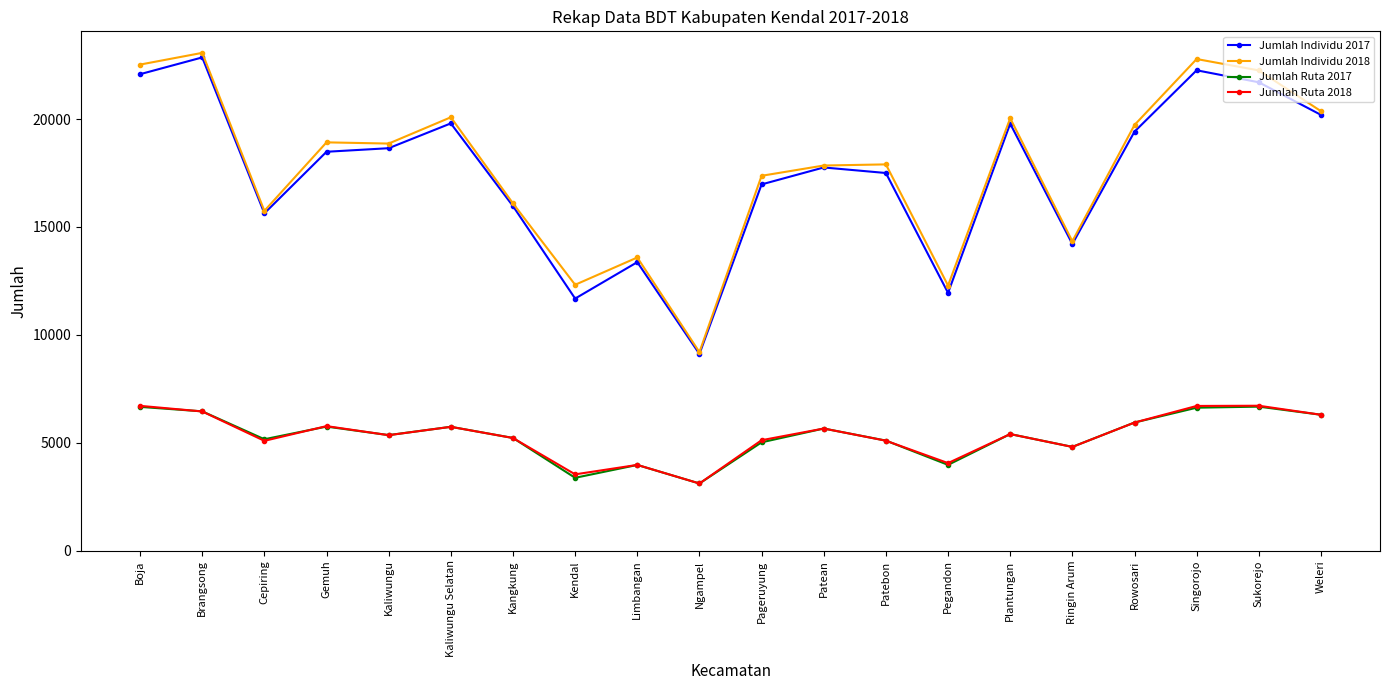

What is the difference between the Jumlah Individu 2018 values at Sukorejo and Kendal?

9931